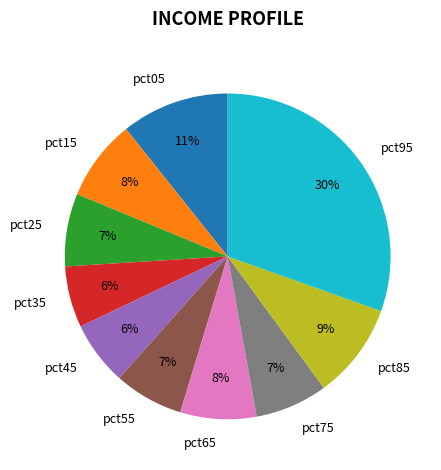

Which has a higher value, pct15 or pct35?

pct15